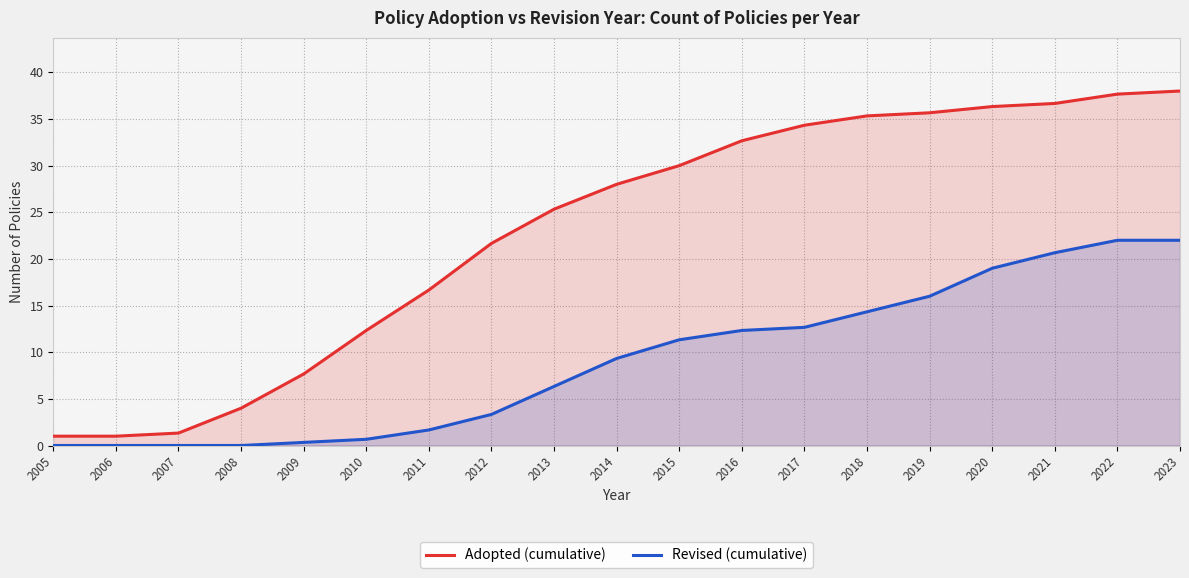

Which series has the largest total across all categories?

Adopted (cumulative)